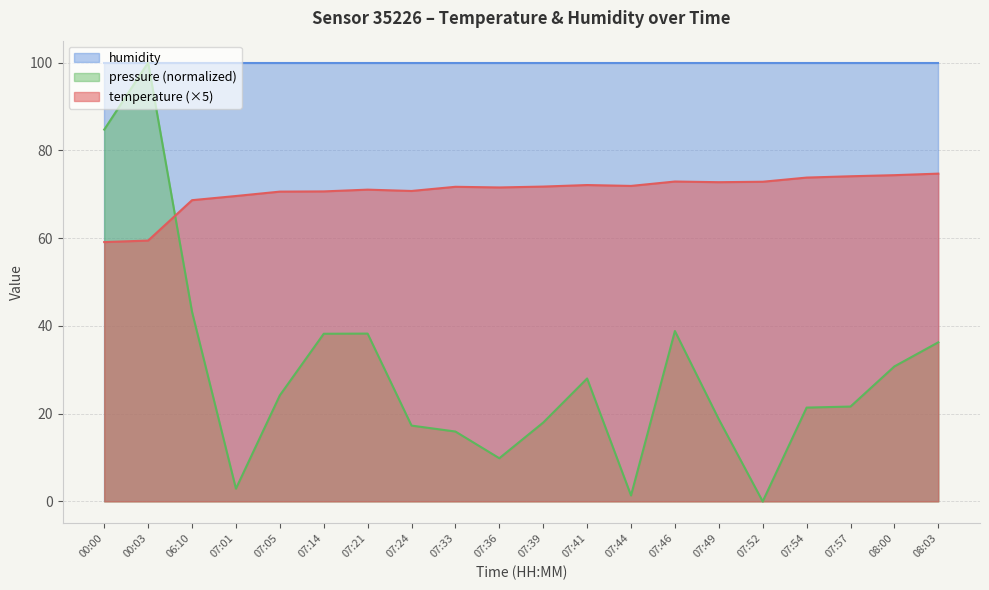

How many data points in pressure_norm are less than 24?

10